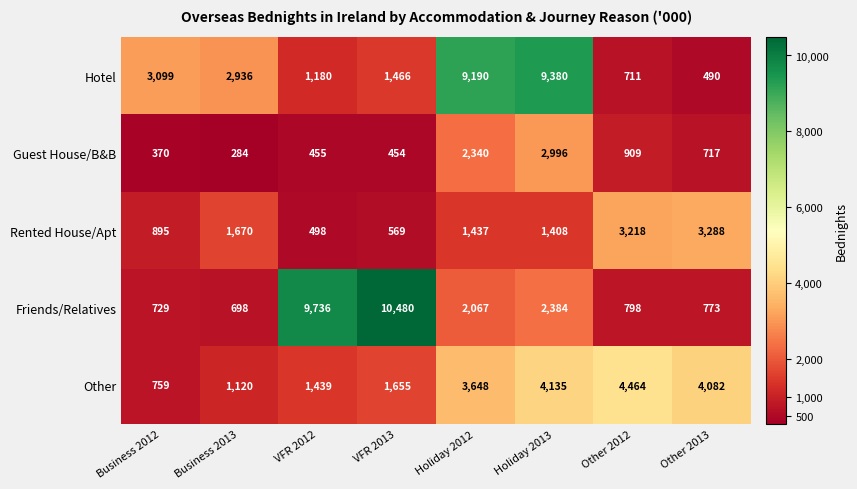

Rank the series by their maximum value, from highest to lowest.

Friends/Relatives, Hotel, Other, Rented House/Apt, Guest House/B&B